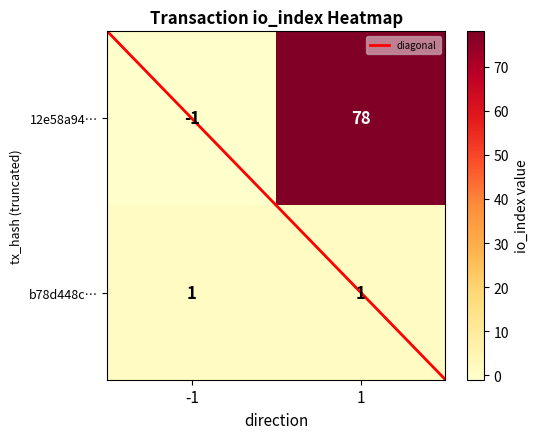

How many data points in 12e58a94… are less than 78?

1